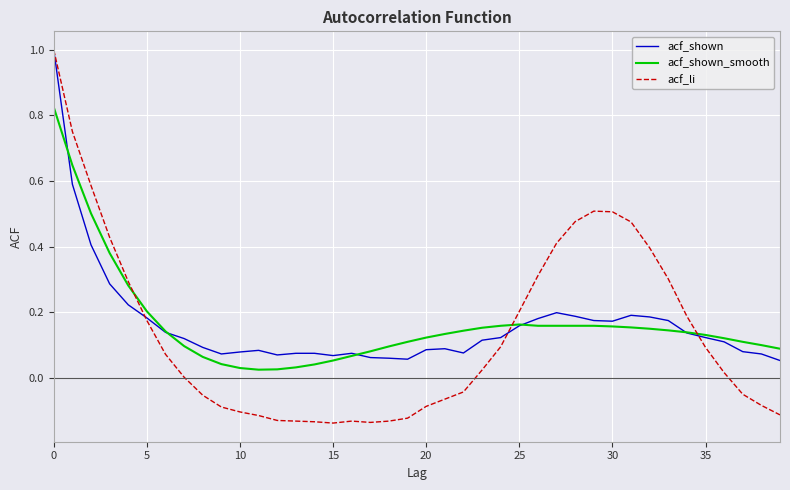

Which series has the widest spread of values?

acf_li